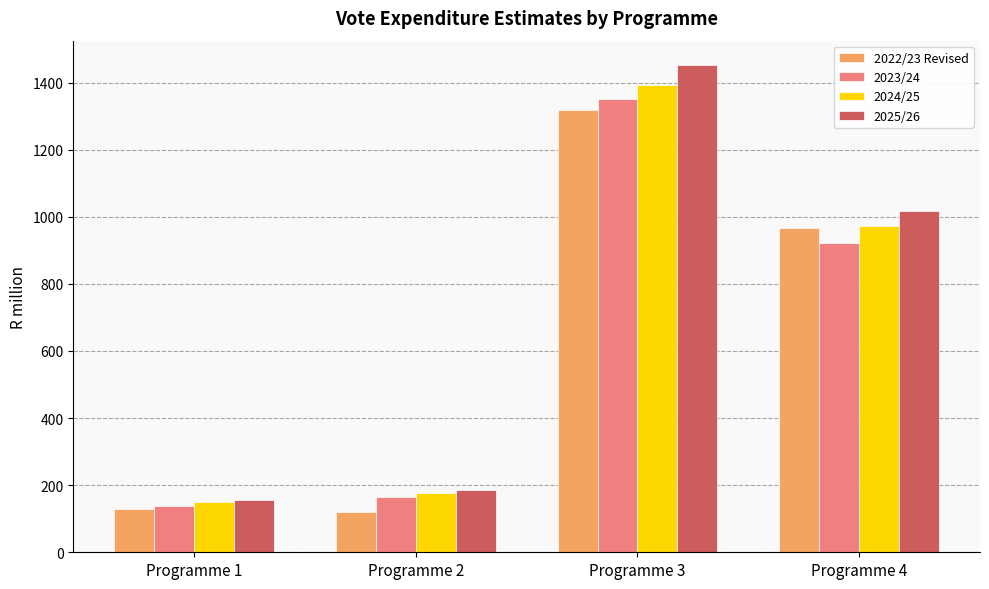

Reading left to right, extract all data points from this chart.

2022/23 Revised: 127.9	120.7	1317.1	967.1
2023/24: 138.4	163.8	1349.6	922.9
2024/25: 149.0	177.3	1391.6	972.3
2025/26: 155.6	184.3	1452.2	1018.6